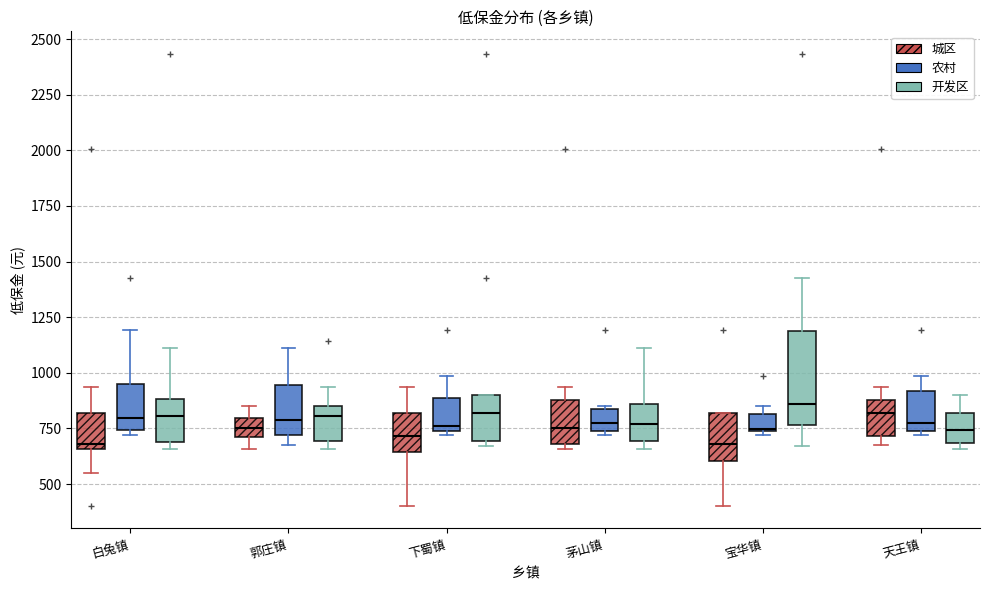

Reading left to right, read every box against the y-axis: the position of its median line, the range the box covers, and the ends of its whiskers. The values are not printed on the chart, so give them approximately, as read against the axis.

白兔镇 (城区): median 700, box 650 to 800, whiskers 550 to 950
白兔镇 (农村): median 800, box 750 to 950, whiskers 700 to 1200
白兔镇 (开发区): median 800, box 700 to 900, whiskers 650 to 1100
郭庄镇 (城区): median 750, box 700 to 800, whiskers 650 to 850
郭庄镇 (农村): median 800, box 700 to 950, whiskers 700 (just below the box's lower edge) to 1100
郭庄镇 (开发区): median 800, box 700 to 850, whiskers 650 to 950
下蜀镇 (城区): median 700, box 650 to 800, whiskers 400 to 950
下蜀镇 (农村): median 750 (just above the box's lower edge), box 750 to 900, whiskers 700 to 1000
下蜀镇 (开发区): median 800, box 700 to 900, whiskers 650 to 900
茅山镇 (城区): median 750, box 700 to 900, whiskers 650 to 950
茅山镇 (农村): median 750 (inside the box), box 750 to 850, whiskers 700 to 850 (just above the box's upper edge)
茅山镇 (开发区): median 750, box 700 to 850, whiskers 650 to 1100
宝华镇 (城区): median 700, box 600 to 800, whiskers 400 to 800
宝华镇 (农村): median 750, box 750 to 800, whiskers 700 to 850
宝华镇 (开发区): median 850, box 750 to 1200, whiskers 650 to 1400
天王镇 (城区): median 800, box 700 to 900, whiskers 700 (just below the box's lower edge) to 950
天王镇 (农村): median 750 (just above the box's lower edge), box 750 to 900, whiskers 700 to 1000
天王镇 (开发区): median 750, box 700 to 800, whiskers 650 to 900